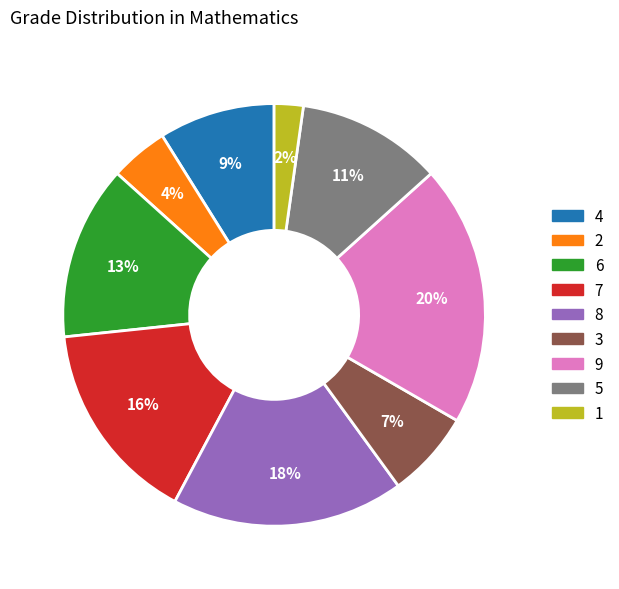

Which slice is the smallest?

1